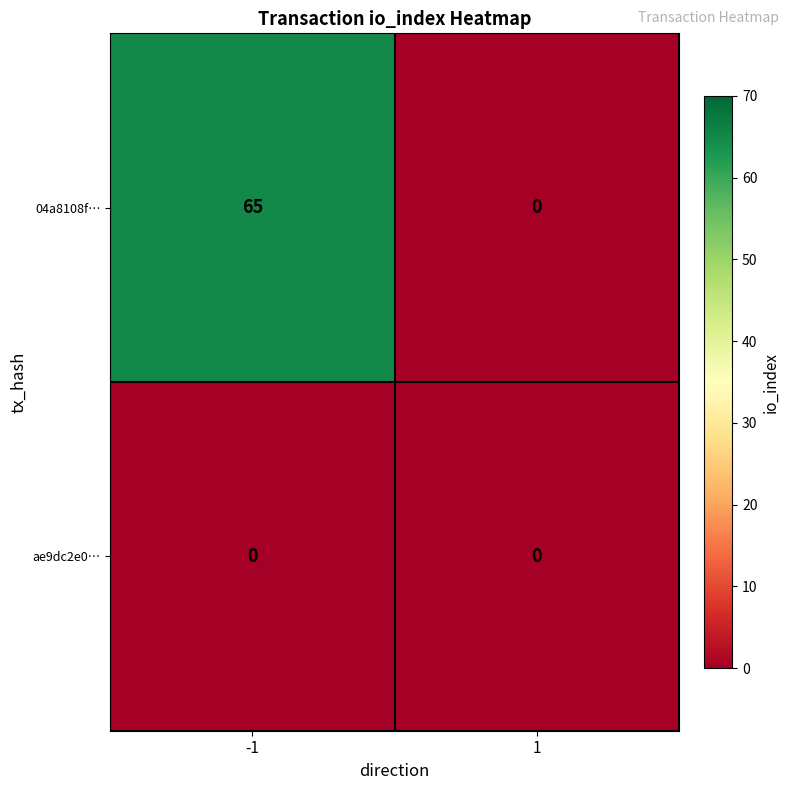

Reading left to right, list all the values displayed in this chart.

04a8108f…: 65	0
ae9dc2e0…: 0	0